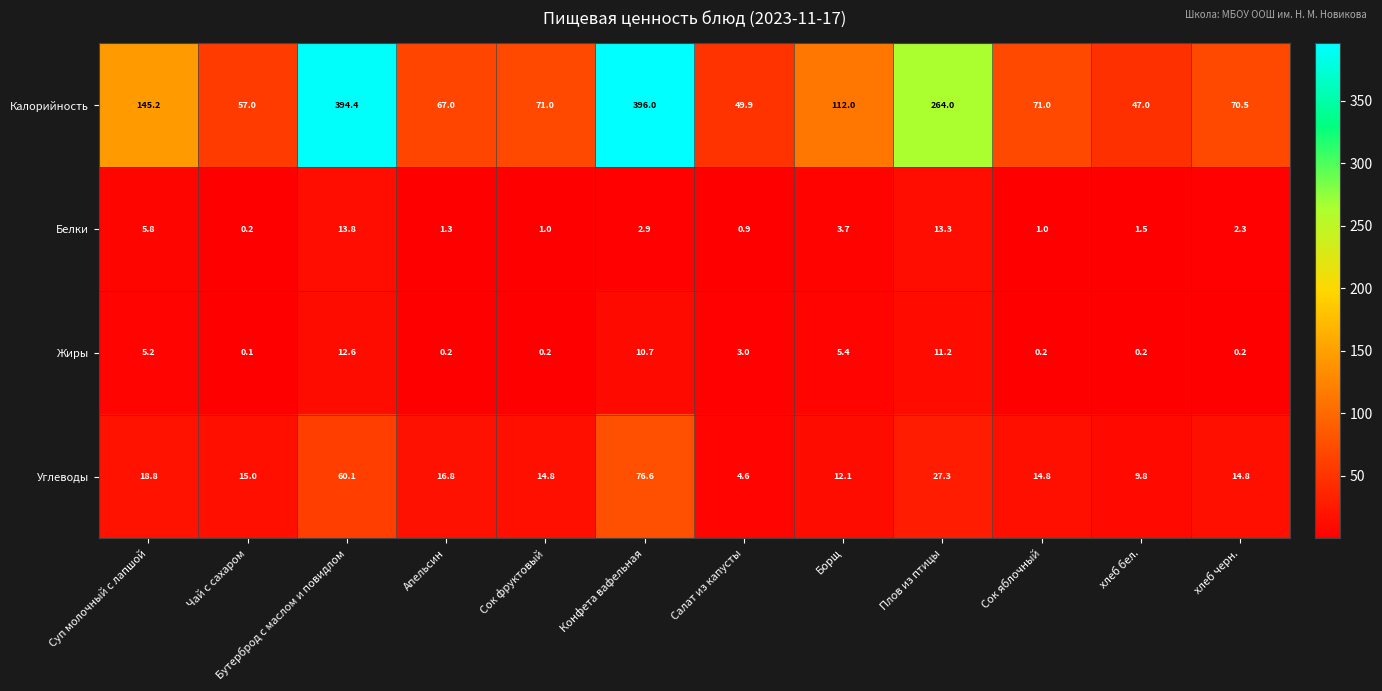

What is the maximum value shown in the chart?

396.0